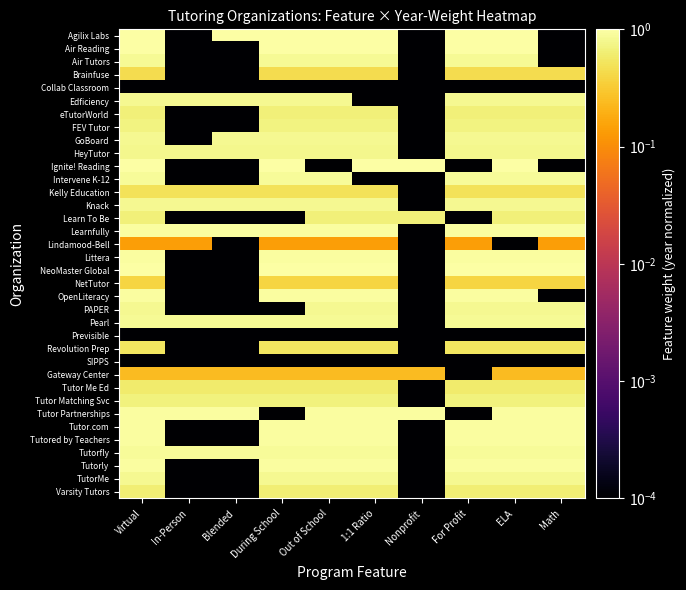

Which label corresponds to the smallest value in the chart?

In-Person